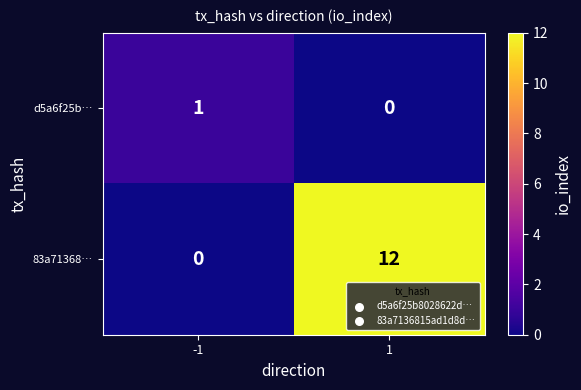

Which category has the highest value across all series?

1